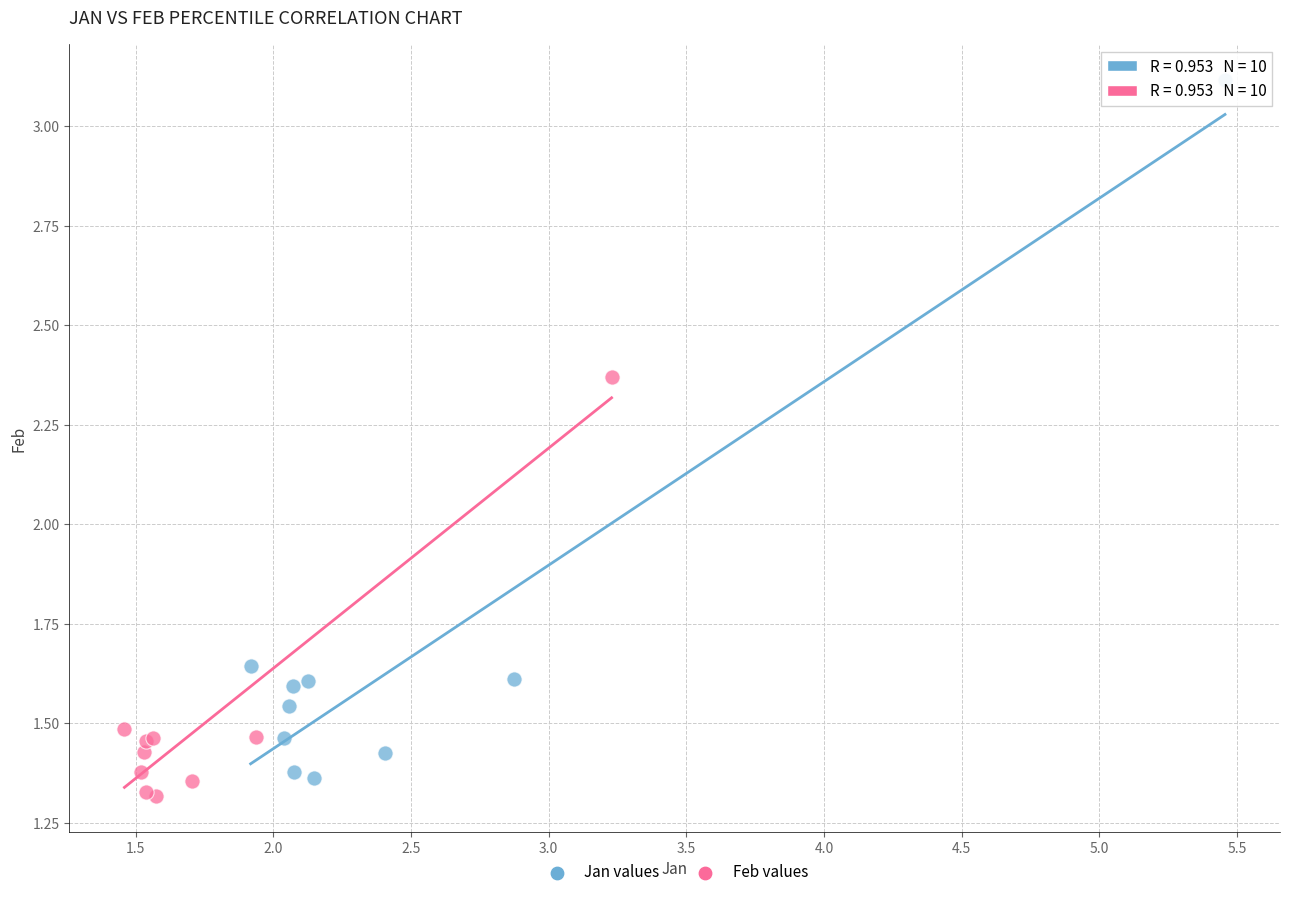

What are all the series names shown in the legend?

Jan values, Feb values